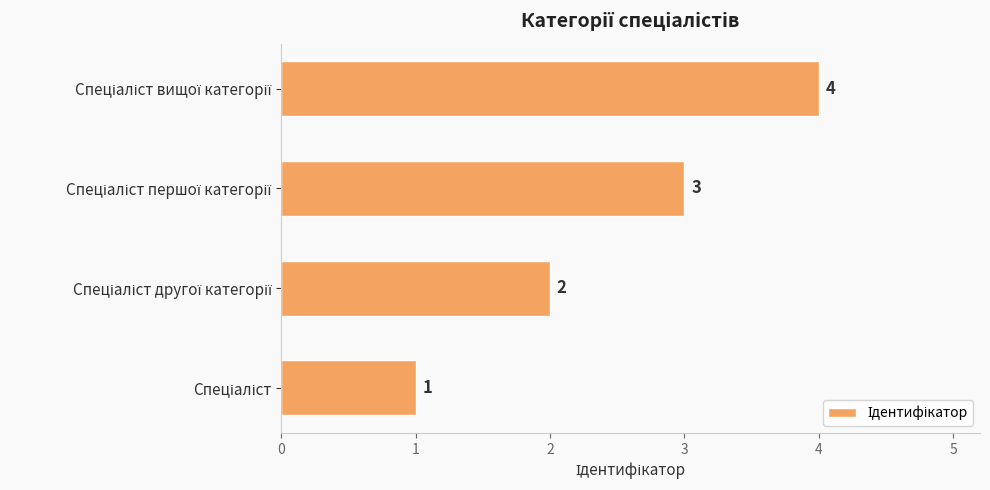

What is the maximum value shown in the chart?

4